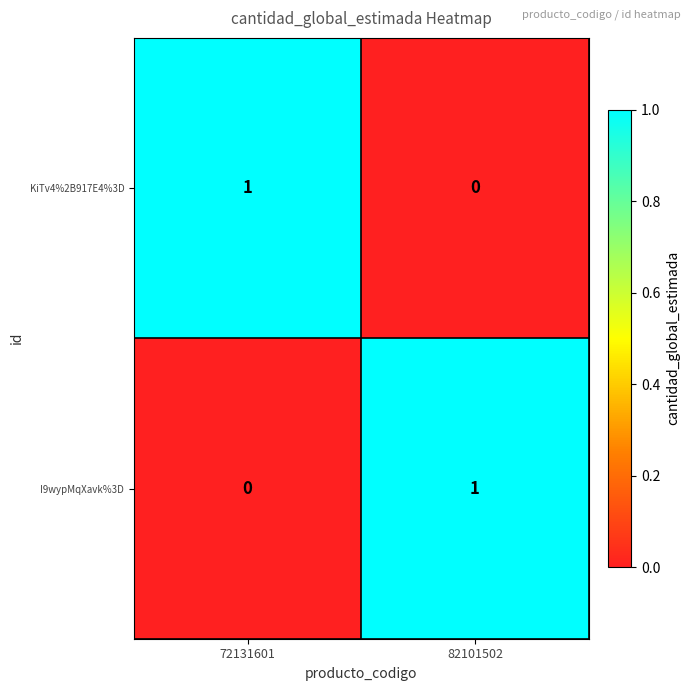

At 82101502, list the series in order from smallest to largest.

KiTv4%2B917E4%3D, I9wypMqXavk%3D